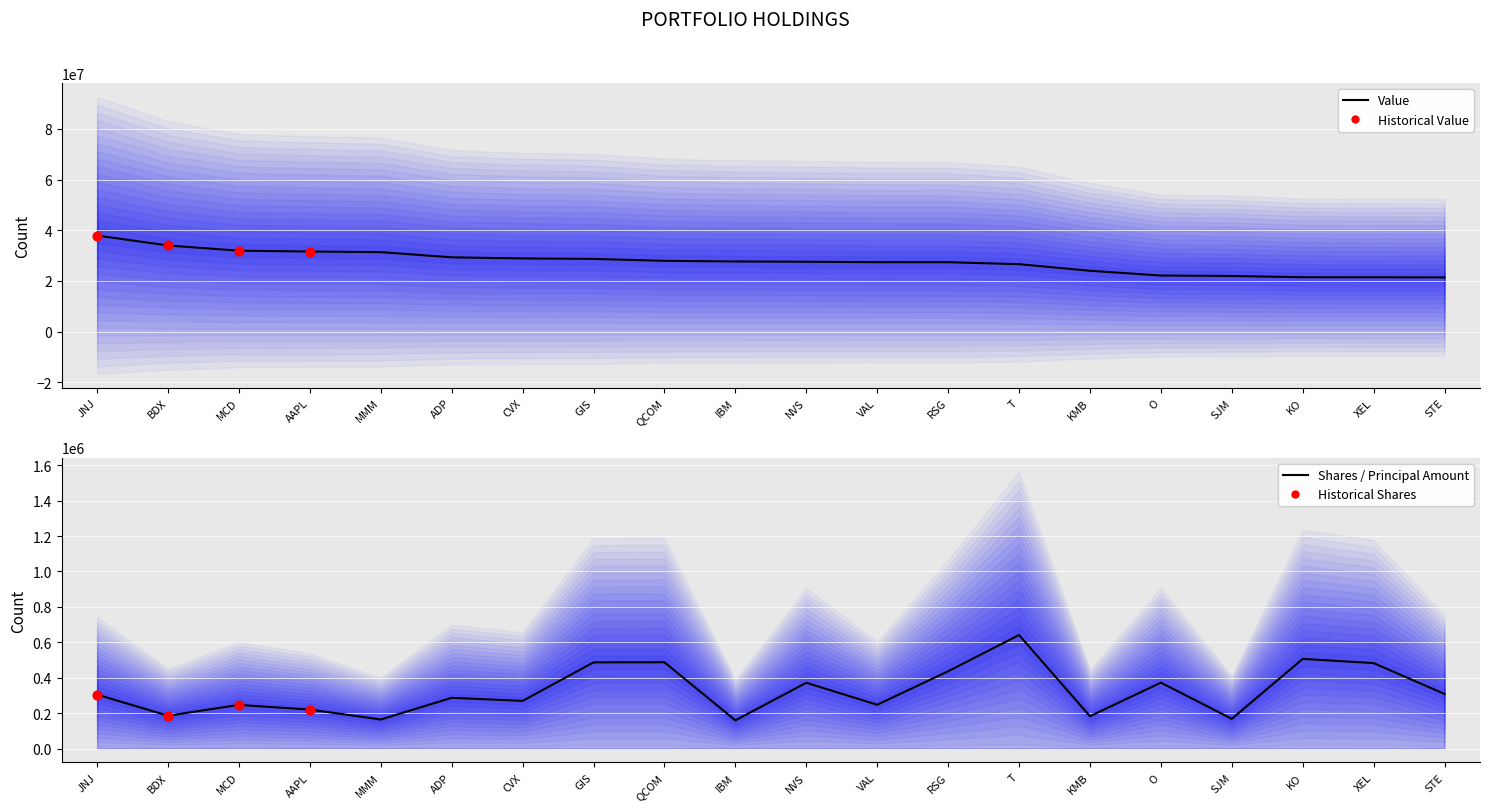

Which series has the largest total across all categories?

Value